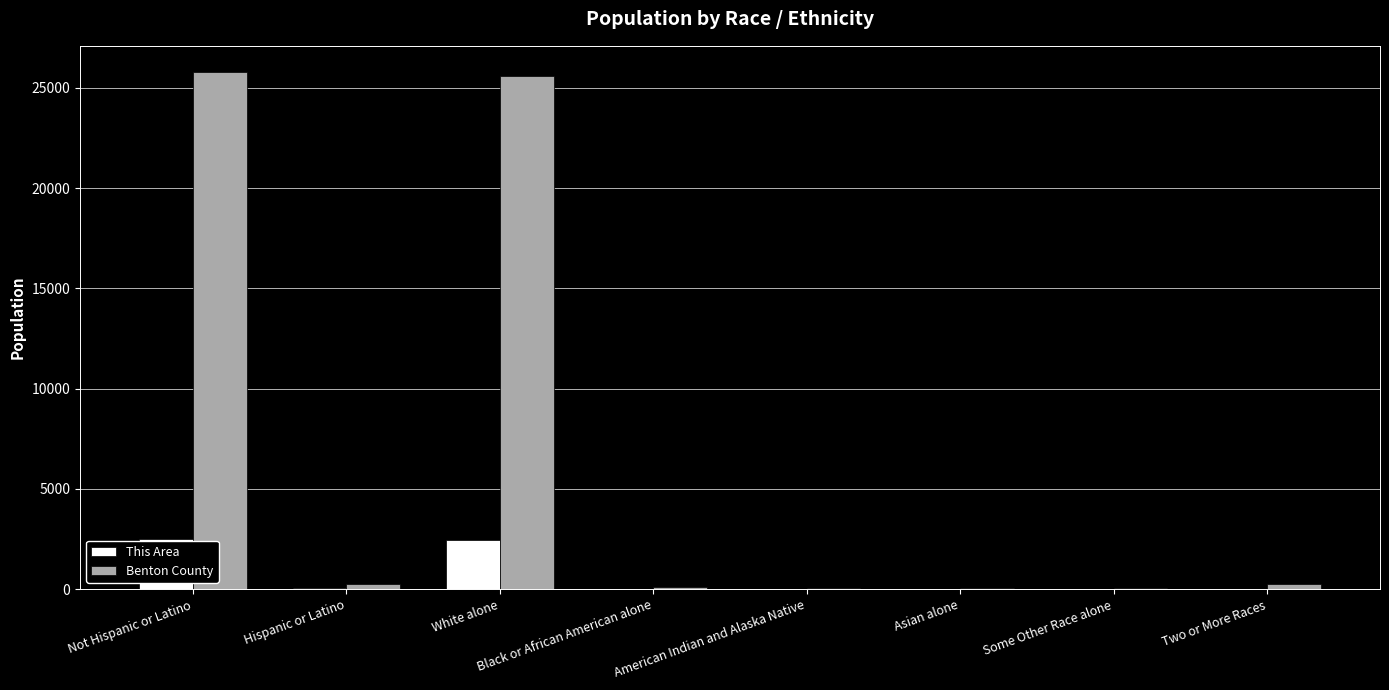

Is the value of Benton County at Black or African American alone greater than the value of This Area at White alone?

No